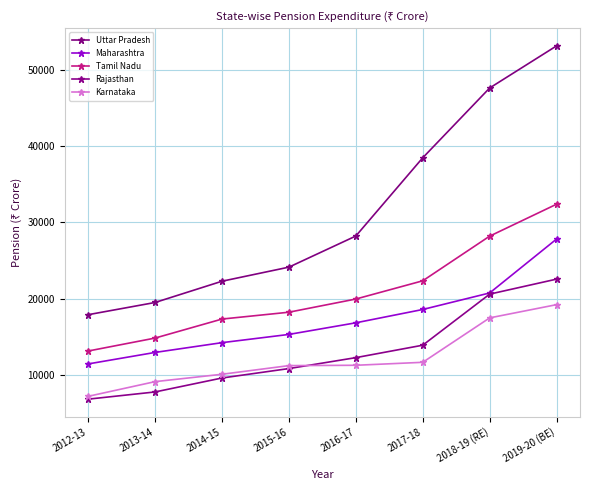

What is the average value of the Karnataka series?

12183